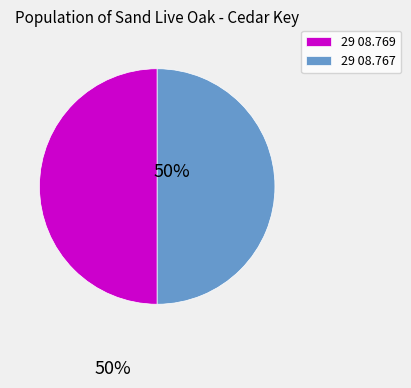

What is the ratio of the value at 29 08.769 to the value at 29 08.767?

1.0